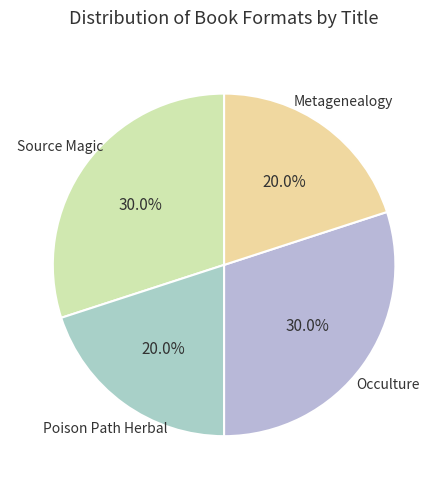

Count the number of slices in the pie.

4